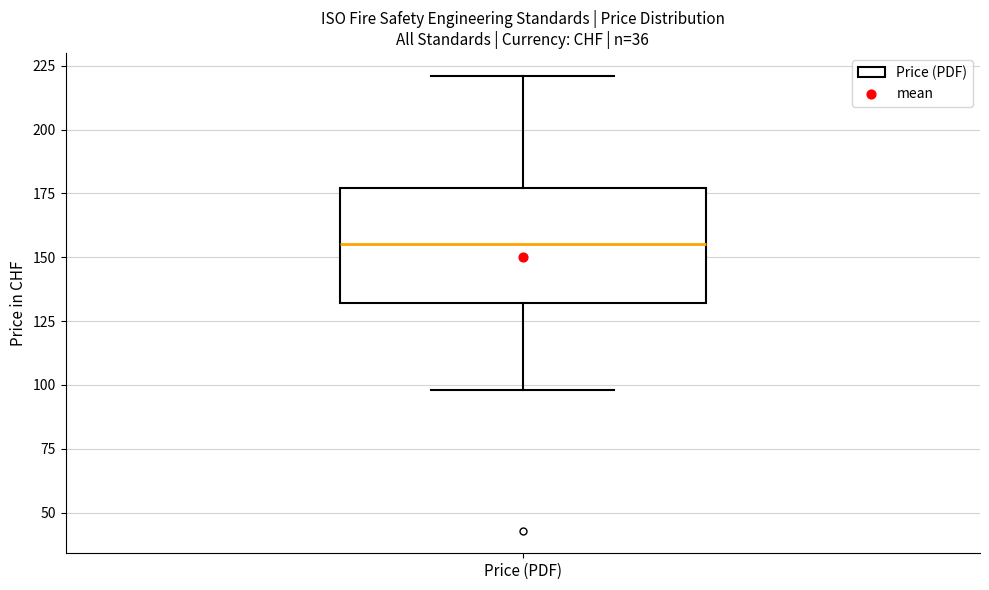

Read this box plot against the y-axis: the position of the median line, the range covered by the box, and the ends of both whiskers. The values are not printed on the chart, so give them approximately, as read against the axis.

median 155, box 130 to 175, whiskers 100 to 220